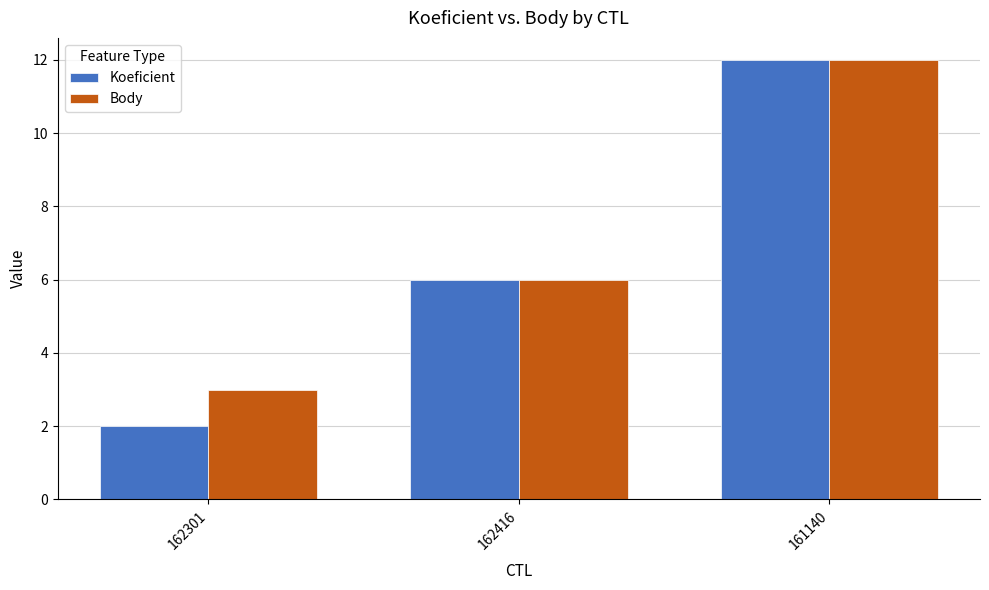

Is the value of Body at 161140 greater than the value of Koeficient at 162301?

Yes